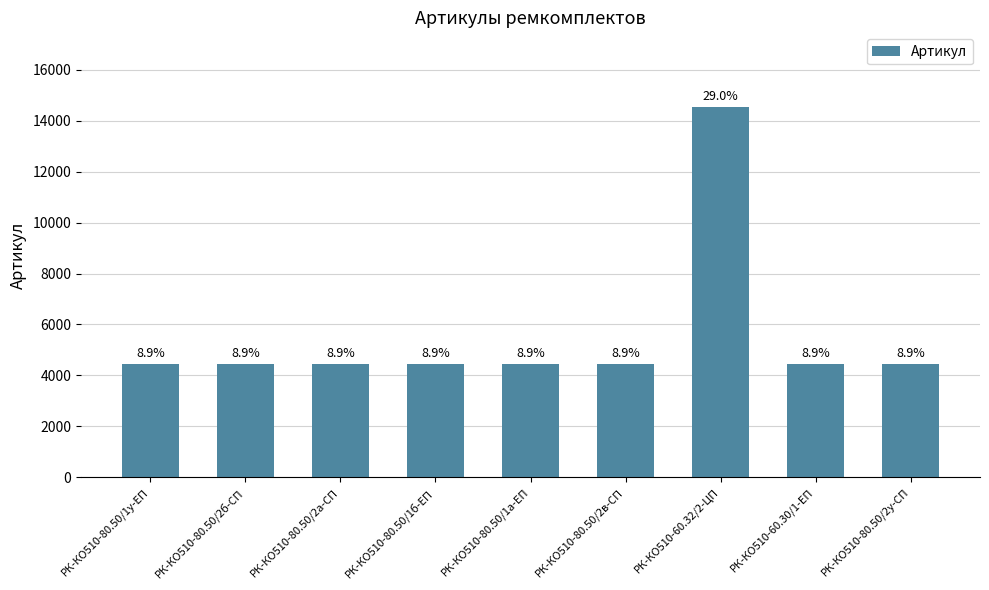

What is the label of the 2nd bar from the left?

РК-КО510-80.50/2б-СП